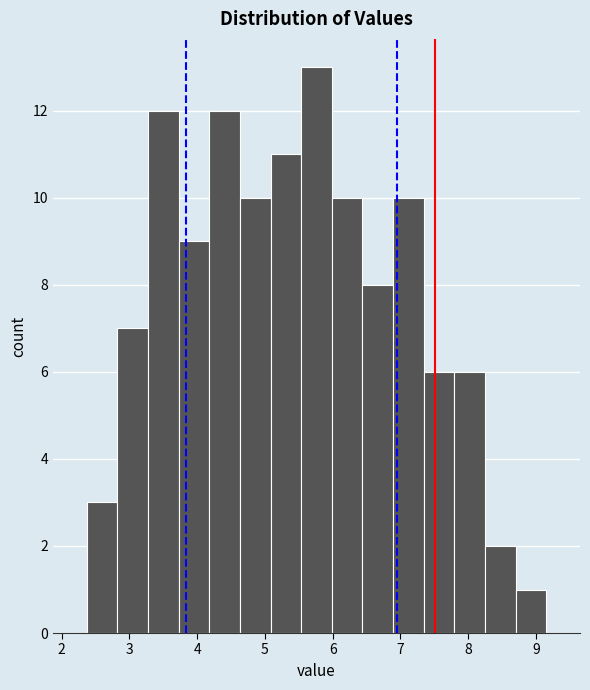

Reading left to right, list every bar in this chart as the range it spans on the x-axis followed by its height. Neither the bar edges nor the heights are printed on the chart, so give them approximately, as read against the axes.

2.4 to 2.8: 3
2.8 to 3.3: 7
3.3 to 3.7: 12
3.7 to 4.2: 9
4.2 to 4.6: 12
4.6 to 5.1: 10
5.1 to 5.5: 11
5.5 to 6.0: 13
6.0 to 6.4: 10
6.4 to 6.9: 8
6.9 to 7.3: 10
7.3 to 7.8: 6
7.8 to 8.2: 6
8.2 to 8.7: 2
8.7 to 9.2: 1